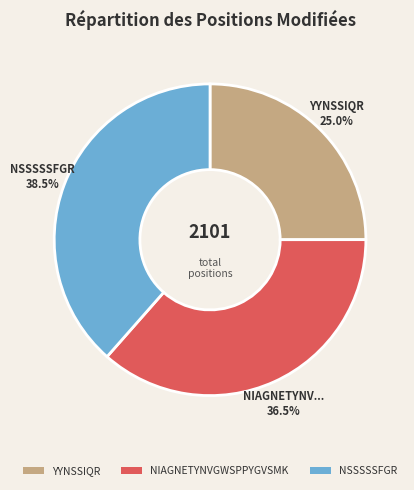

Combined, what portion of the pie is NIAGNETYNVGWSPPYGVSMK and NSSSSSFGR?

75.0%